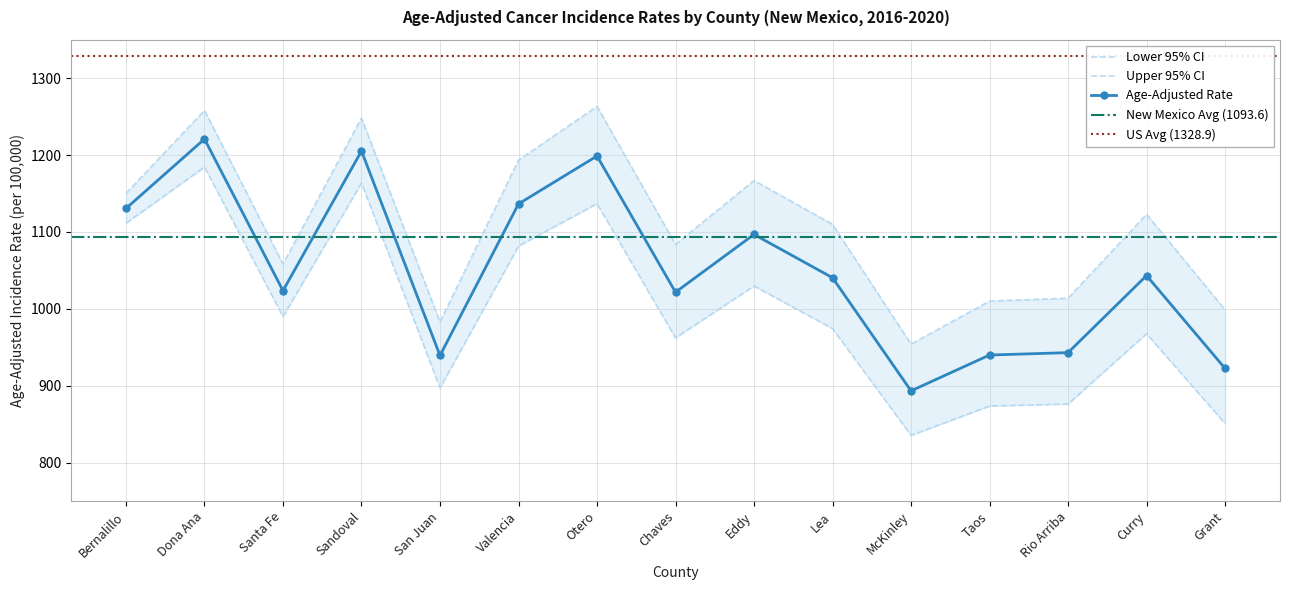

The value of Lower 95% CI at McKinley is 835.5. True or false?

True